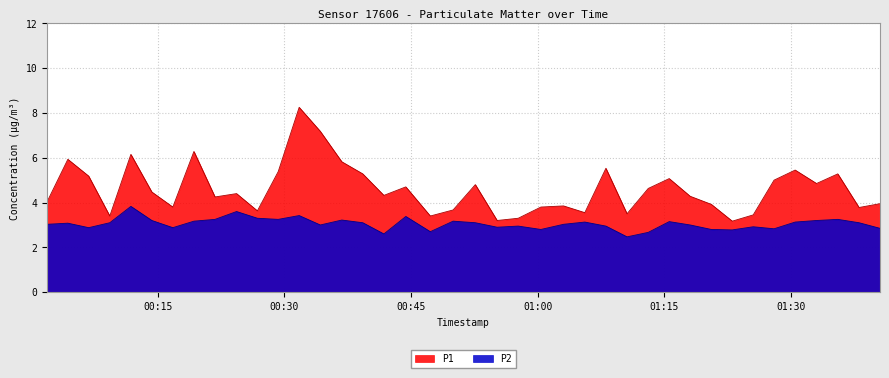

Where does the P1 series first go above 4?

2023-07-09T00:01:53